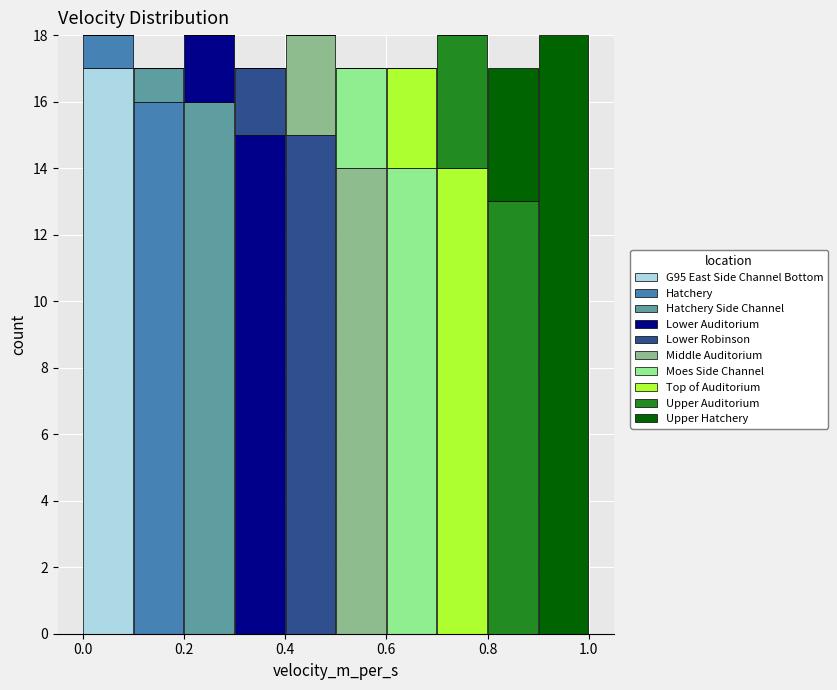

Reading left to right, transcribe this chart: for each stacked bar, give the range it covers on the x-axis and its total height. The values are not printed on the chart, so give them approximately, as read against the axis.

0.0 to 0.1: 18
0.1 to 0.2: 17
0.2 to 0.3: 18
0.3 to 0.4: 17
0.4 to 0.5: 18
0.5 to 0.6: 17
0.6 to 0.7: 17
0.7 to 0.8: 18
0.8 to 0.9: 17
0.9 to 1.0: 18